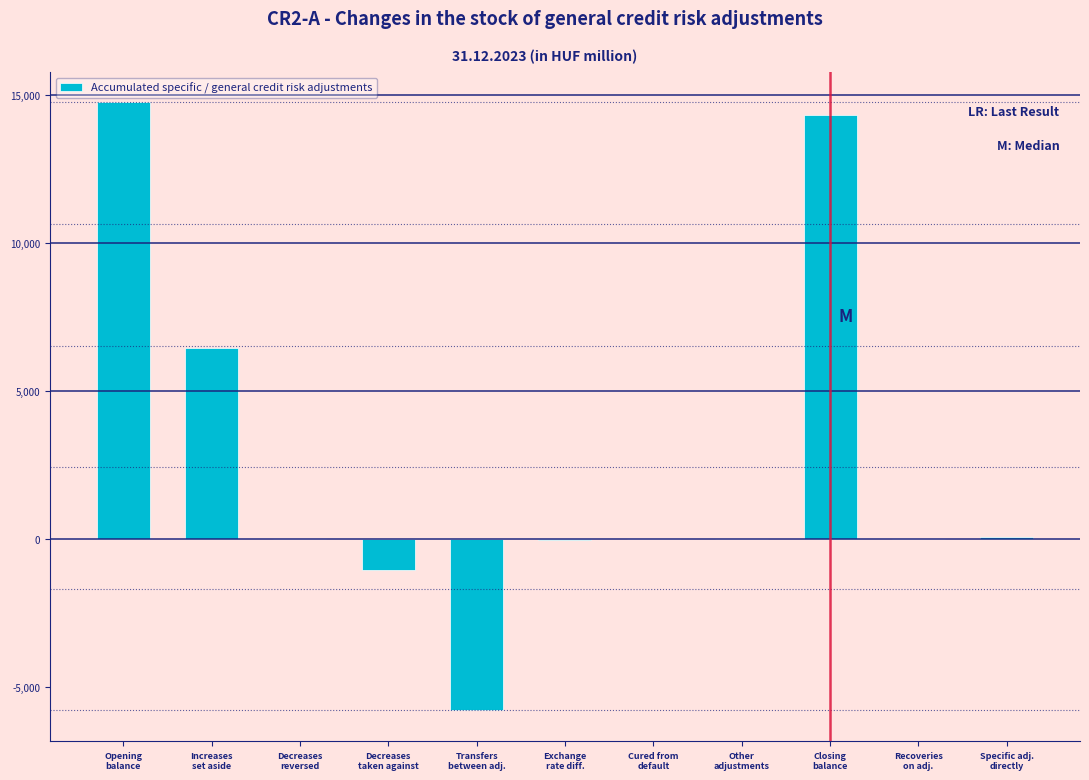

What is the greatest value displayed?

14756